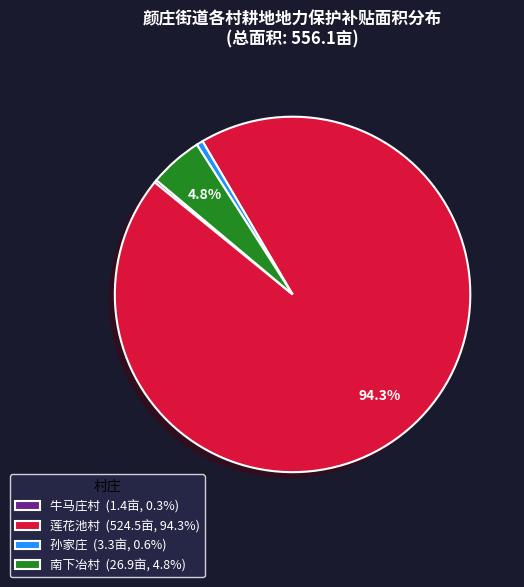

What portion of the pie excludes 南下冶村 (26.9亩, 4.8%)?

95.1%